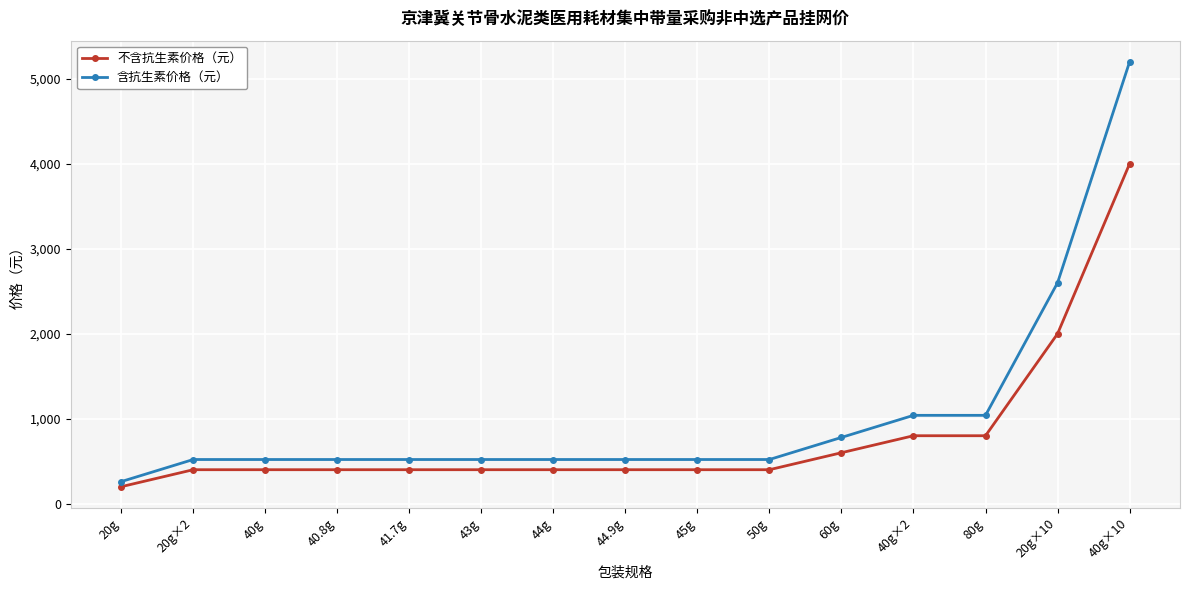

True or false: 含抗生素价格（元） has a value of 520 at 40g.

True